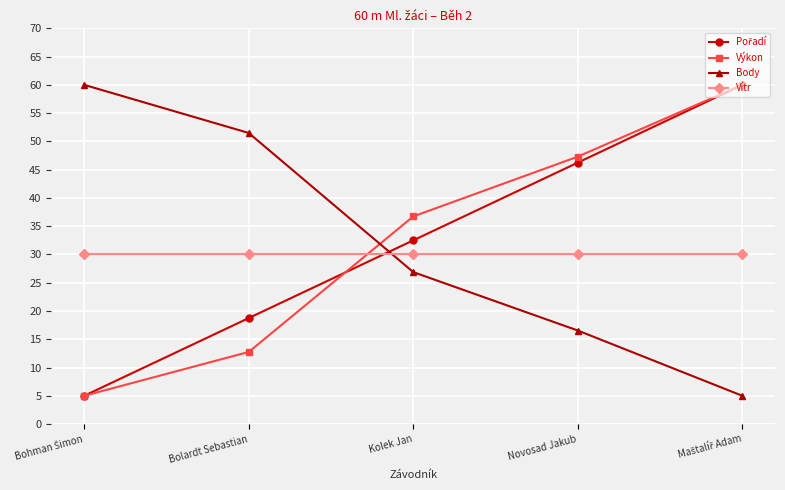

What value does the Výkon series have at Kolek Jan?

36.7